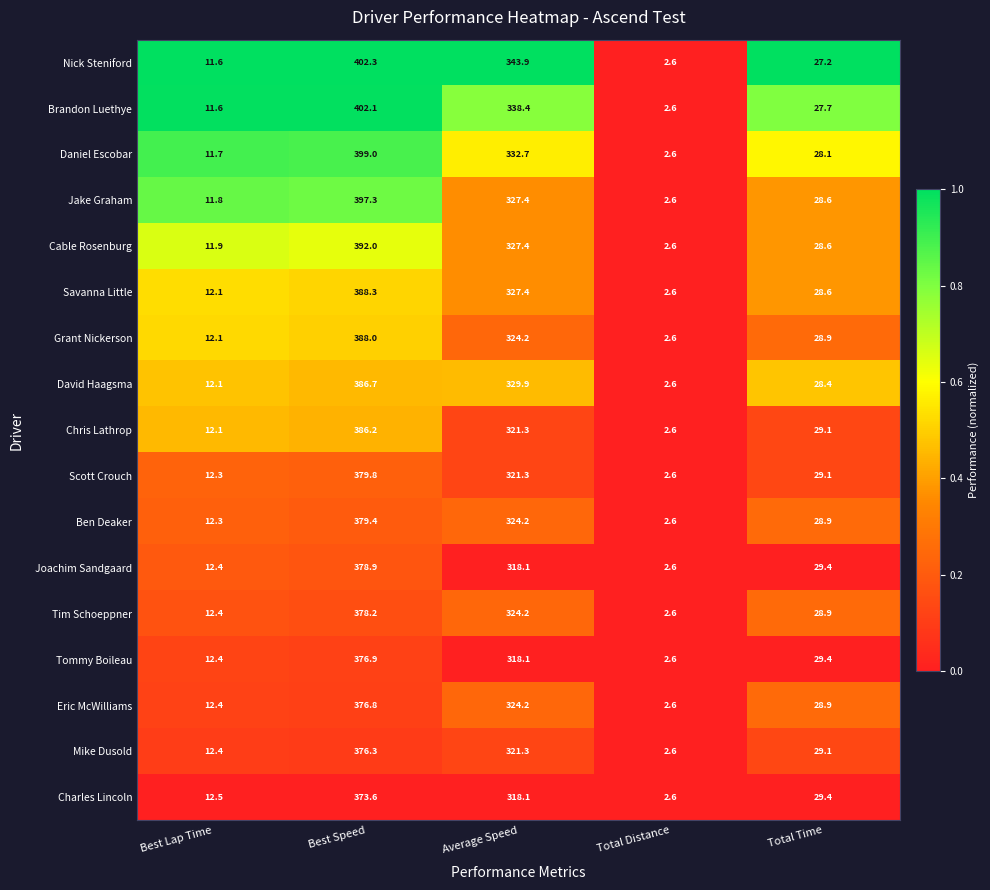

Count the number of data series in this chart.

17